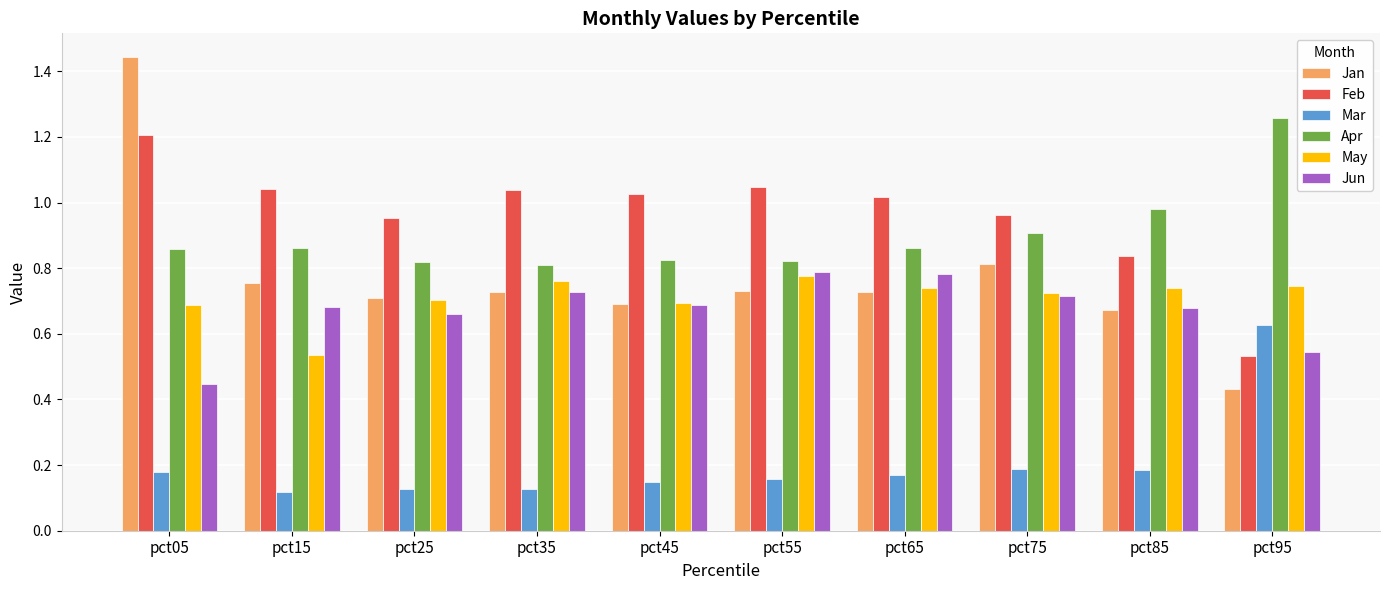

Rank the series at pct15 from lowest to highest value.

Mar, May, Jun, Jan, Apr, Feb